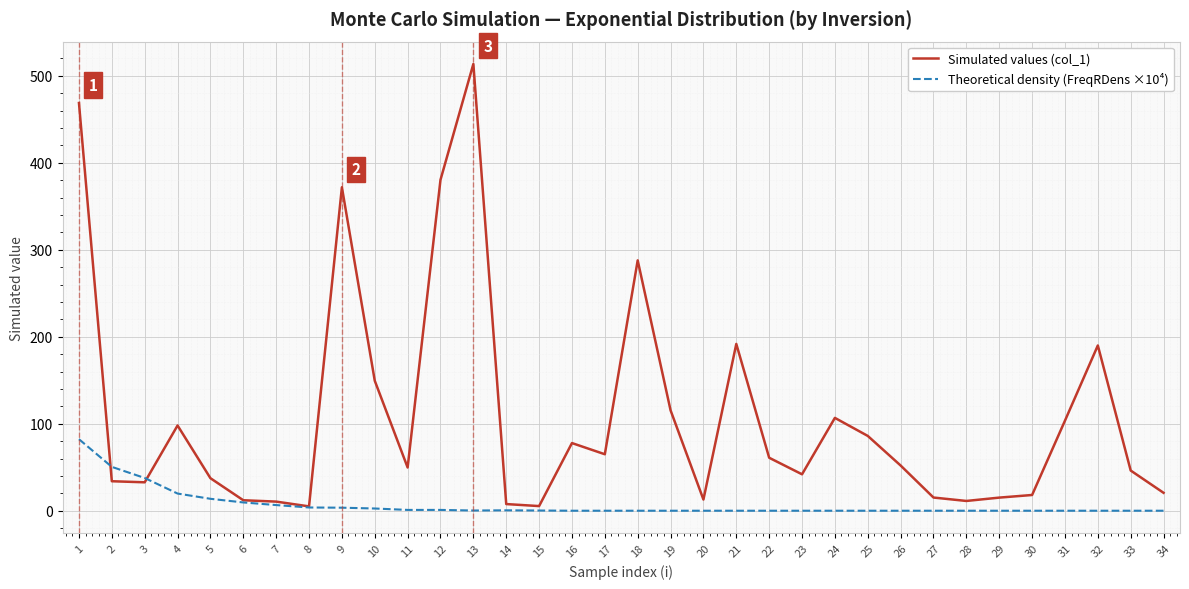

The value of Theoretical density (FreqRDens ×10⁴) at 26 is 42.2. True or false?

False